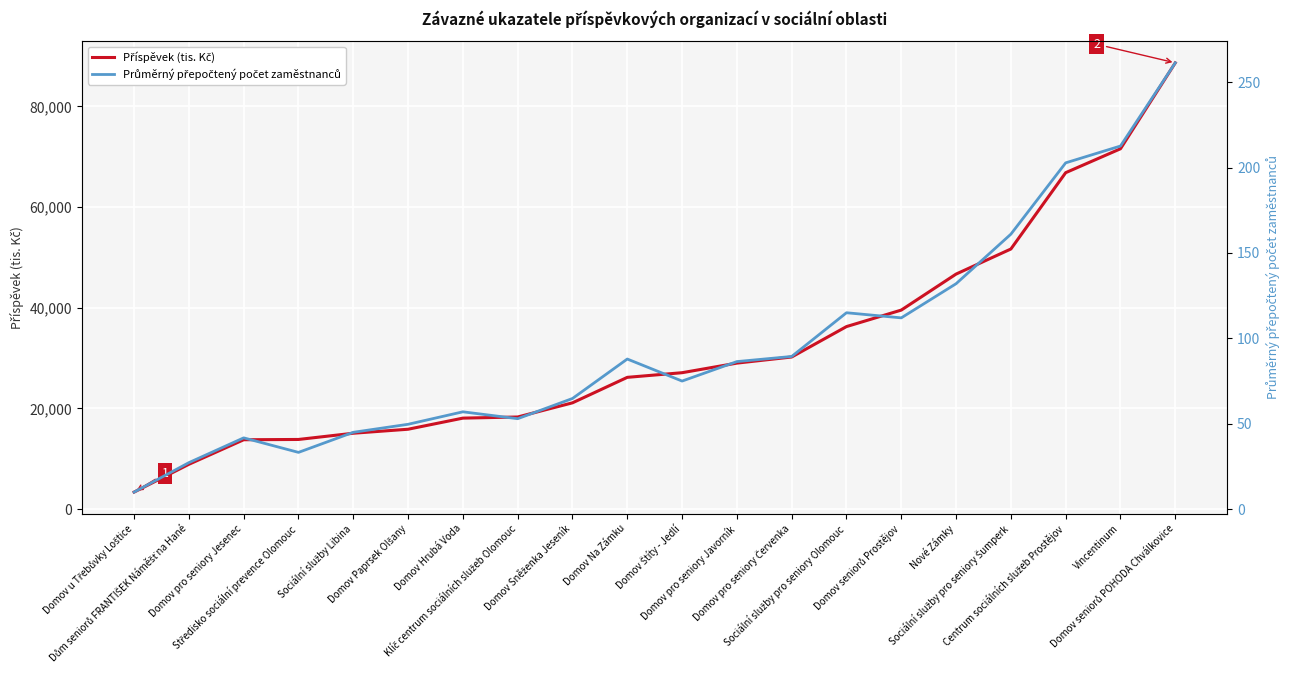

What is the average value of the Příspěvek (tis. Kč) series?

32098.8